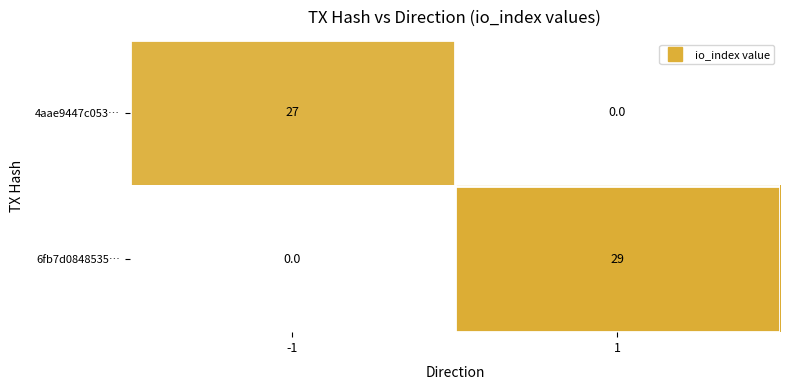

Which series changed the most between -1 and 1?

6fb7d0848535…